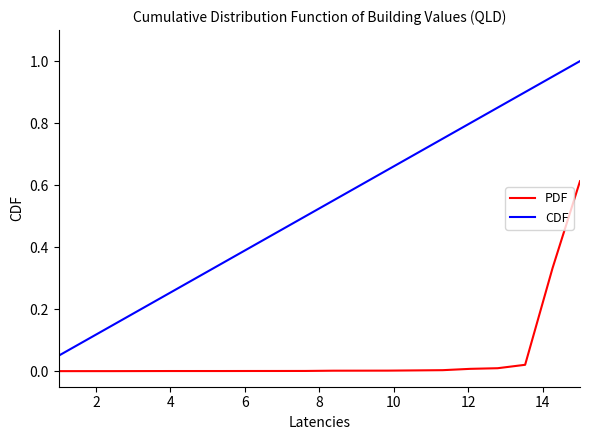

Which series has the largest total across all categories?

CDF